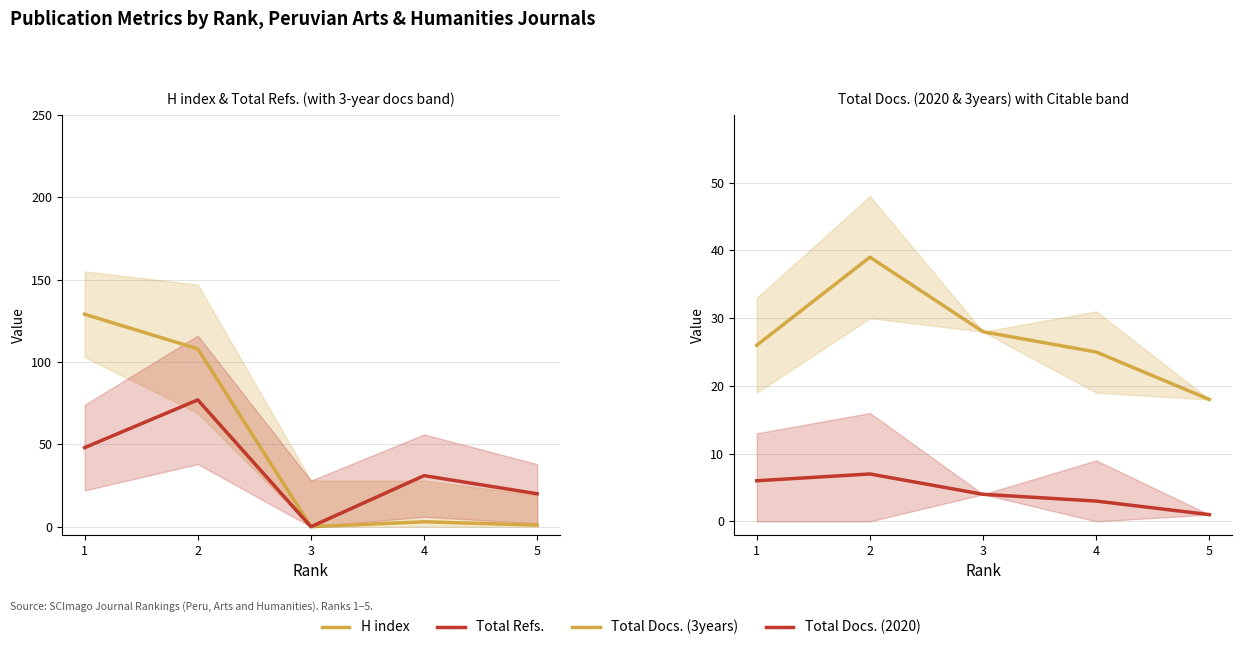

True or false: Total Refs. and H index intersect in this chart.

False